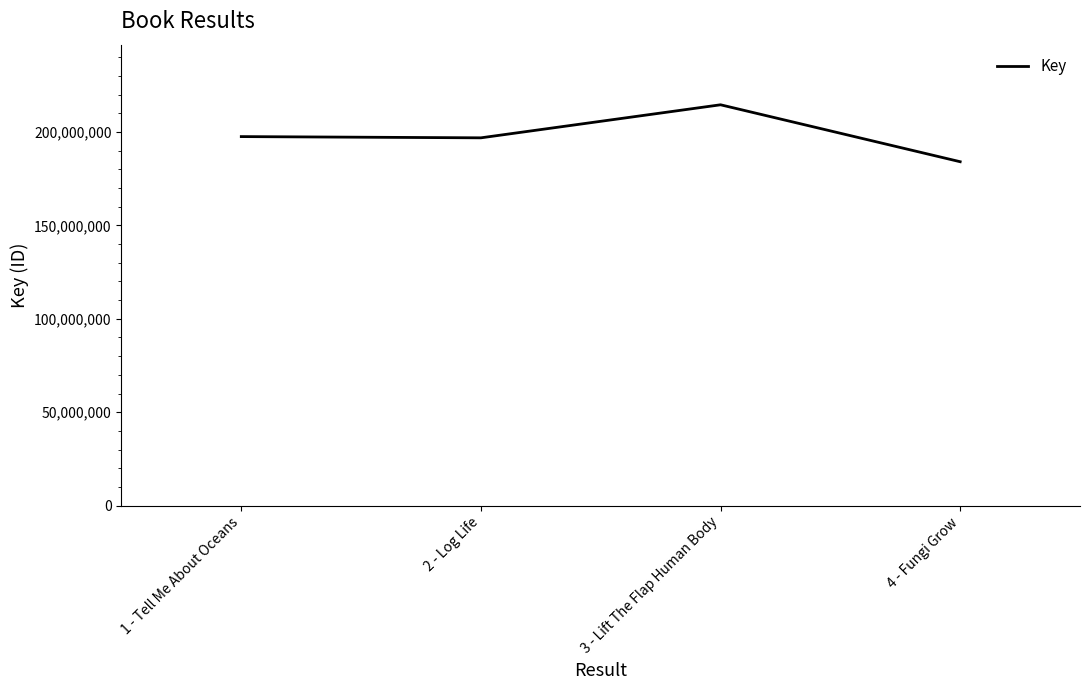

What is the sum of the values at 2 - Log Life and 3 - Lift The Flap Human Body?

411544723